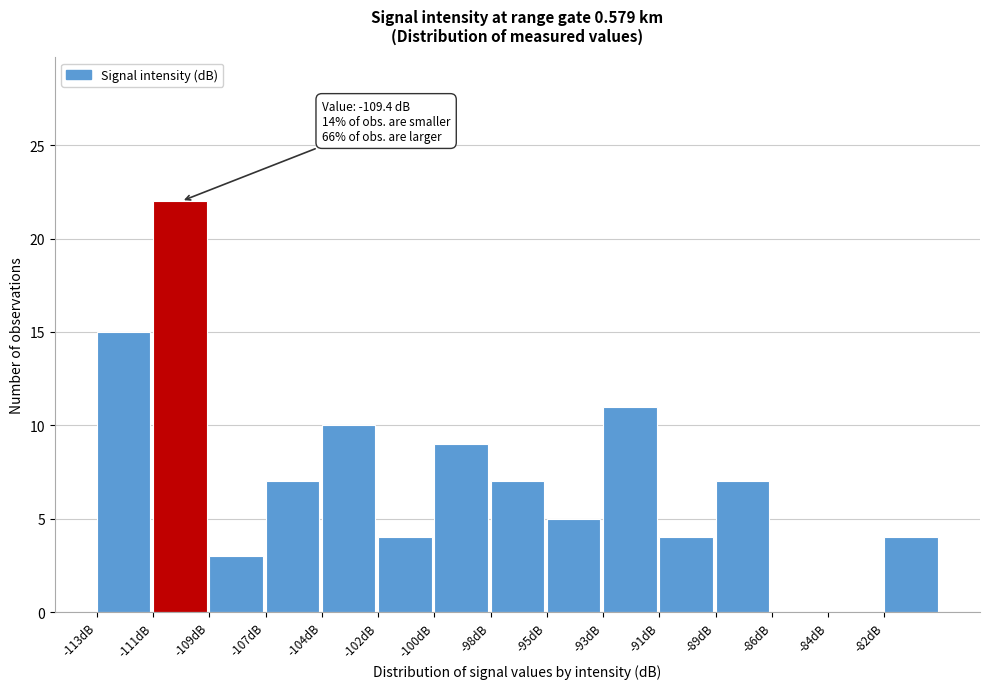

Reading left to right, what are all the values shown in this chart?

-113dB=15	-111dB=22	-109dB=3	-107dB=7	-104dB=10	-102dB=4	-100dB=9	-98dB=7	-95dB=5	-93dB=11	-91dB=4	-89dB=7	-86dB=0	-84dB=0	-82dB=4